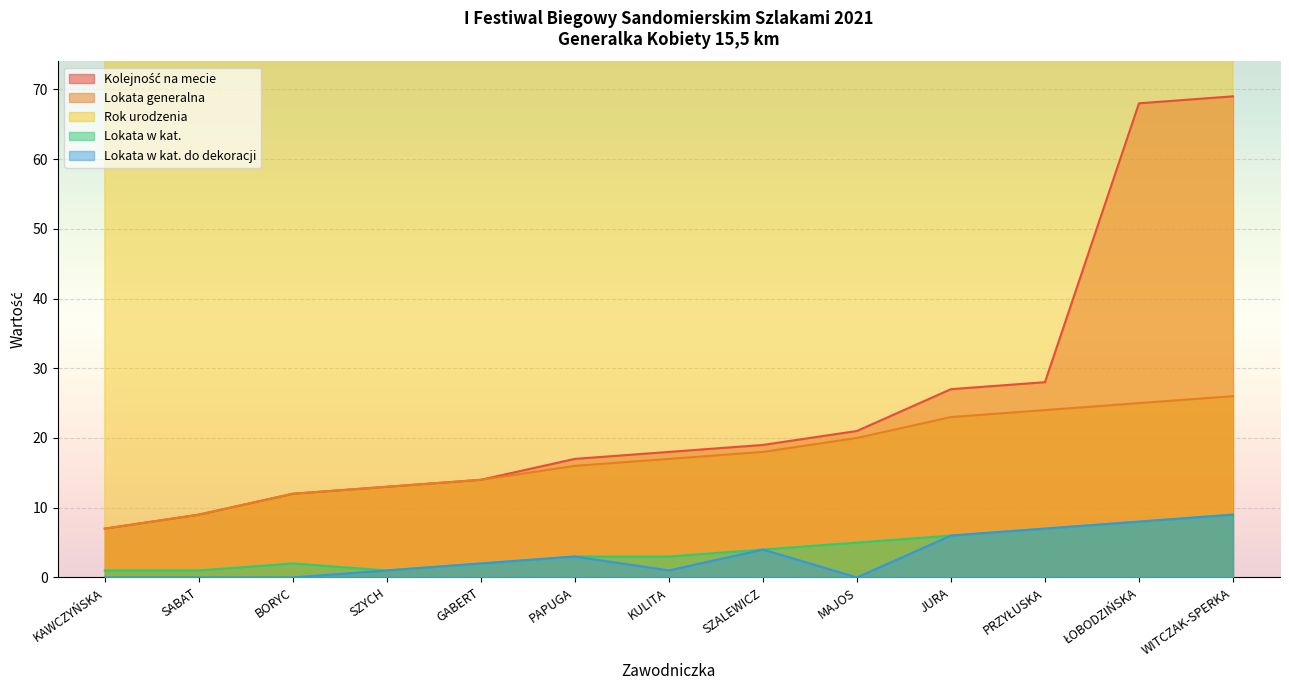

How many categories are shown in the chart?

13